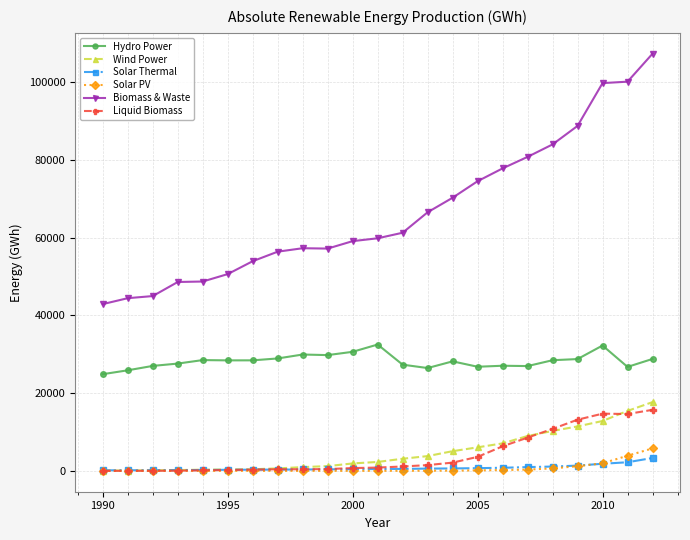

At how many categories does at least one series exceed 21501?

23